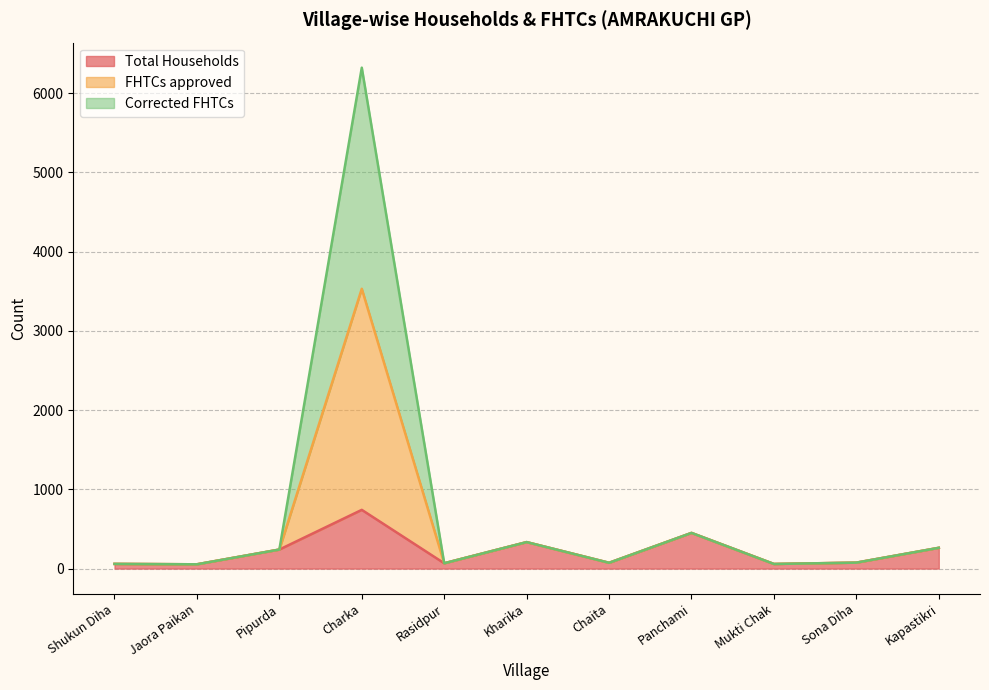

Does the chart have visible grid lines?

Yes